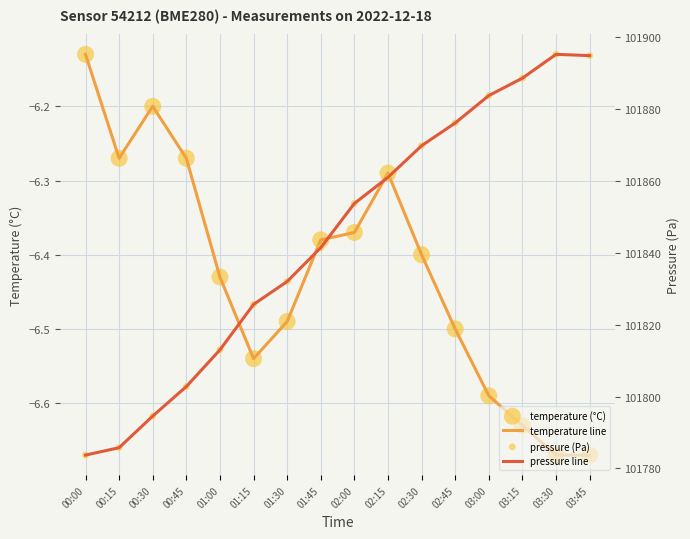

Which series has the largest total across all categories?

pressure line